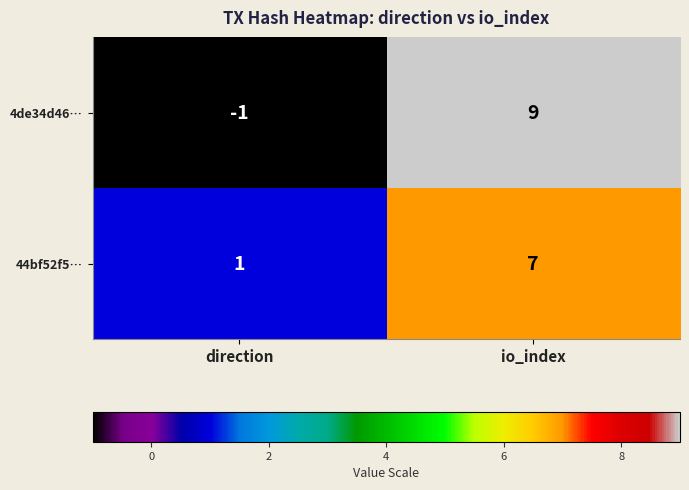

How many categories are shown in the chart?

2